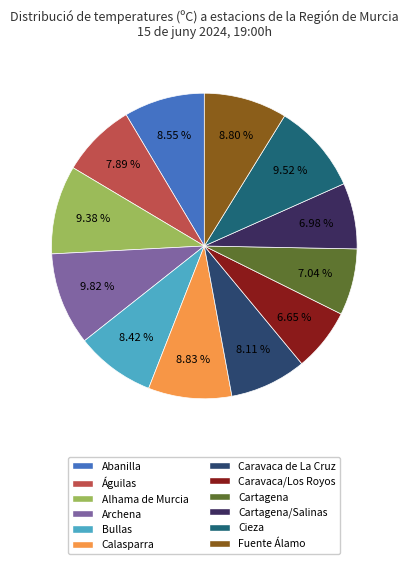

What is the largest slice in the pie chart?

Archena